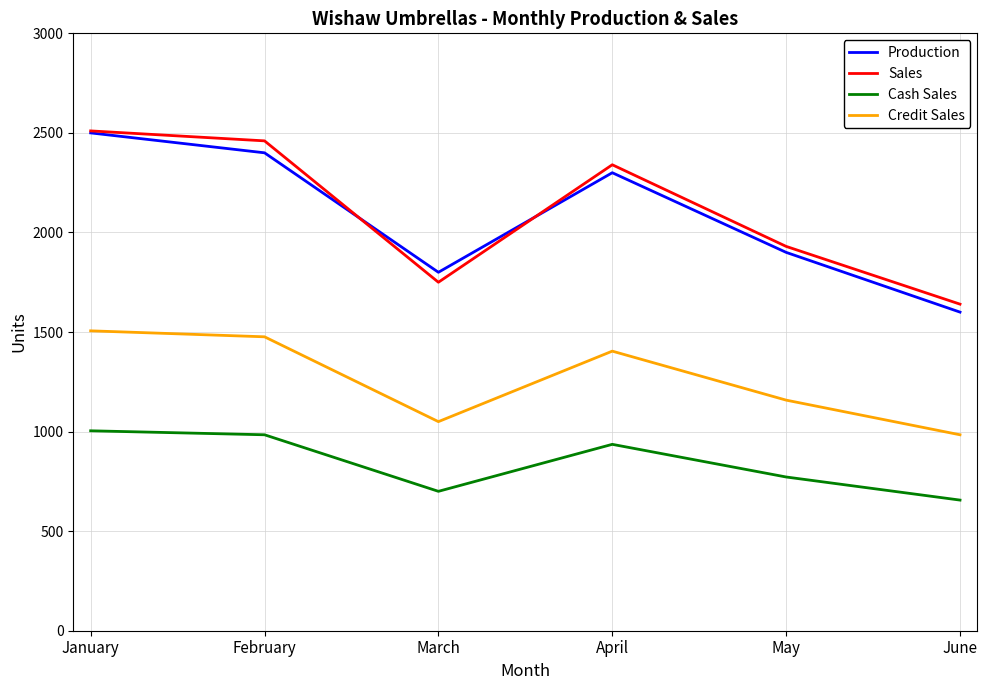

True or false: Sales has more than 1 points higher than both neighbors.

False